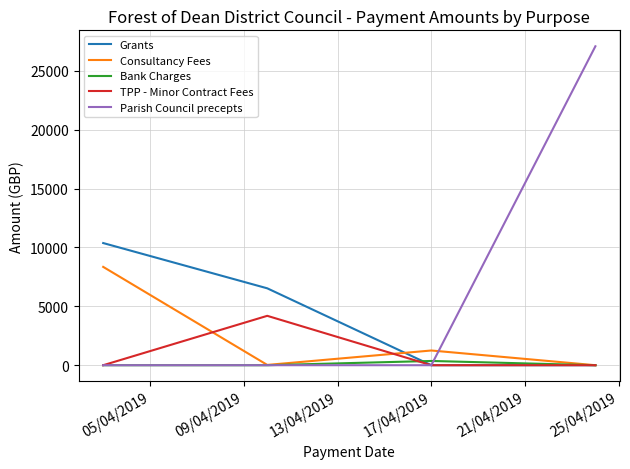

Which series has the largest total across all categories?

Parish Council precepts